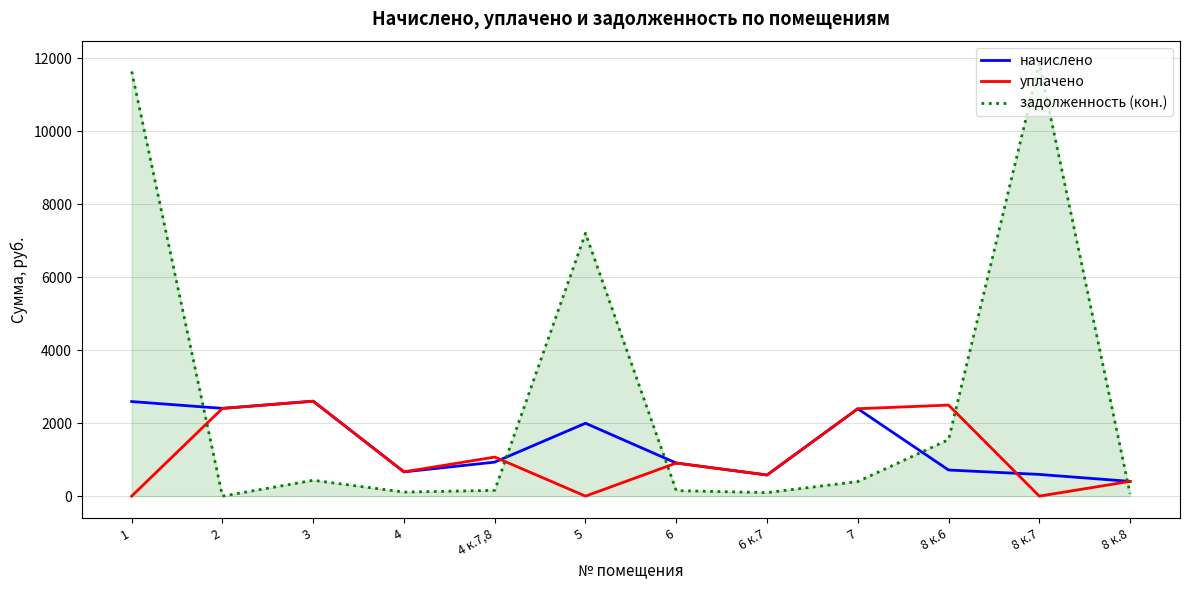

Between 6 and 8 к.7, which series saw the biggest shift?

задолженность (кон.)